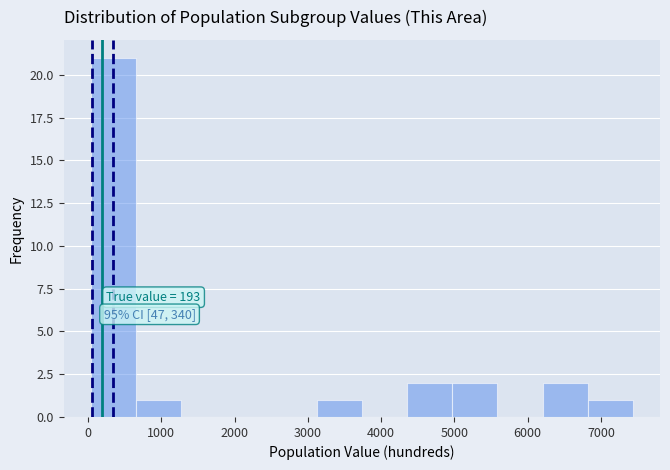

Which range on the x-axis has the tallest bar?

0 to 700